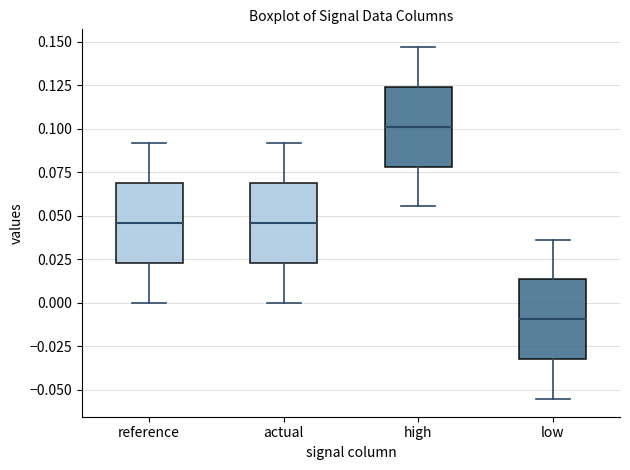

Which box's median line is the lowest?

low